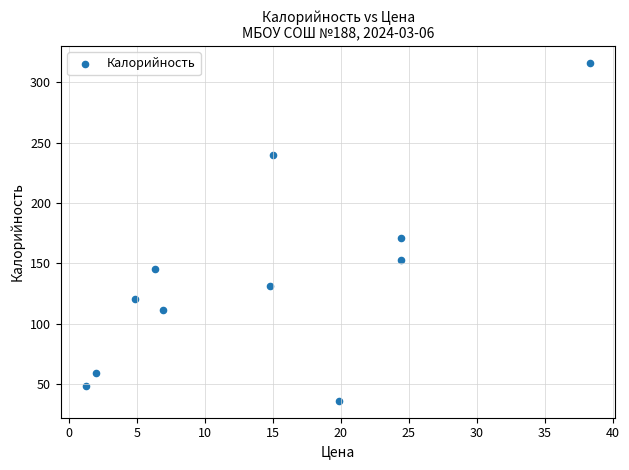

What Y value in the scatter plot is closest to 176?

171.0